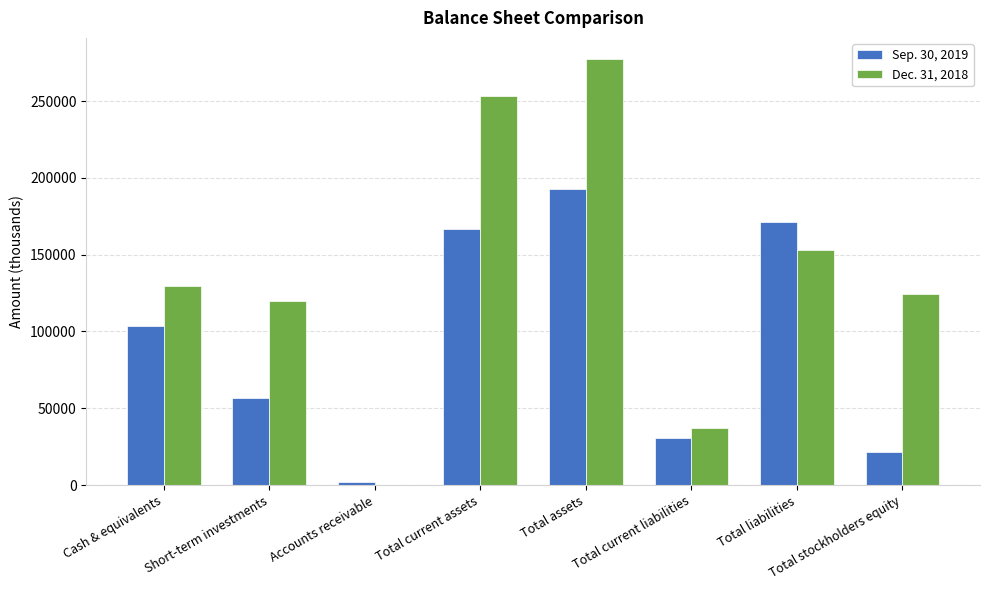

Is it true that Sep. 30, 2019 equals 11786 at Total current liabilities?

False